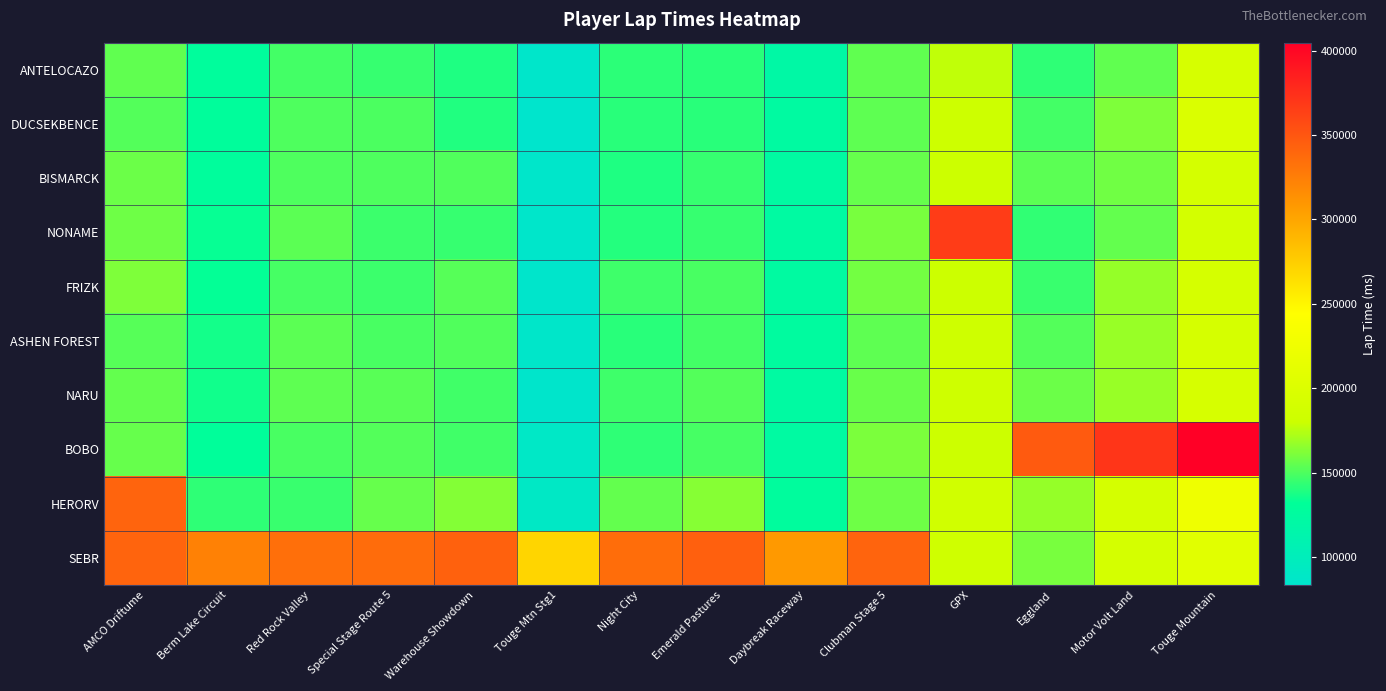

Which category has the lowest value across all series?

Touge Mtn Stg1